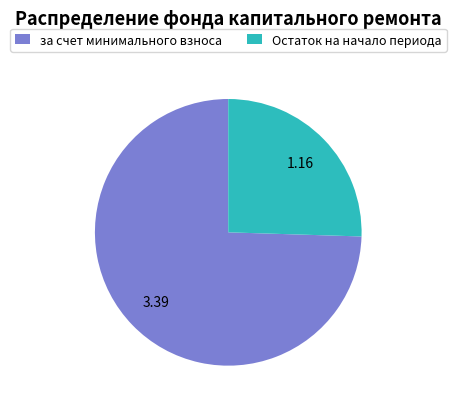

True or false: за счет минимального взноса accounts for 75% of the total.

True